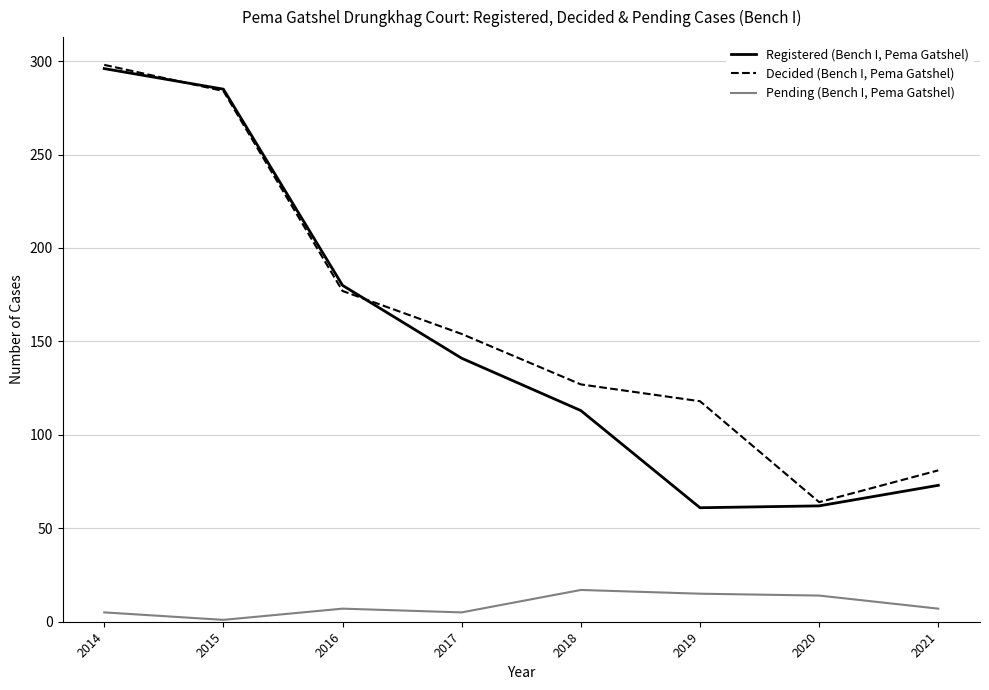

Is the value of Registered (Bench I, Pema Gatshel) at 2017 greater than the value of Decided (Bench I, Pema Gatshel) at 2015?

No